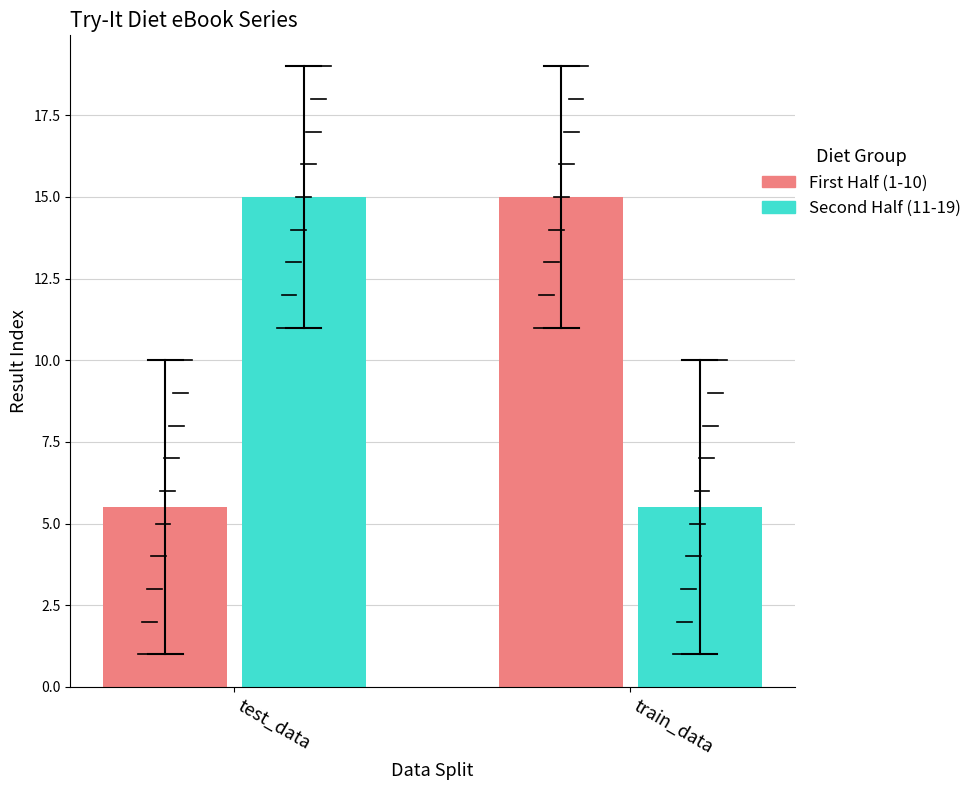

Reading left to right, transcribe all the data shown in this chart.

First Half (1-10): 5.5	15.0
Second Half (11-19): 15.0	5.5